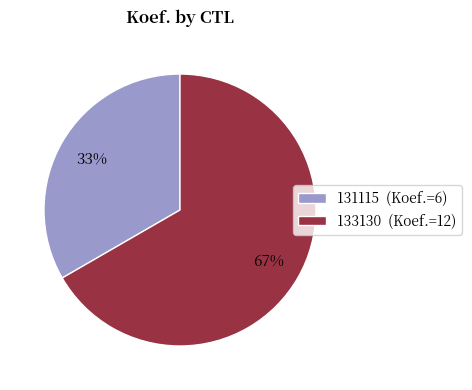

What percentage is the 133130 slice, to the nearest percent?

67%